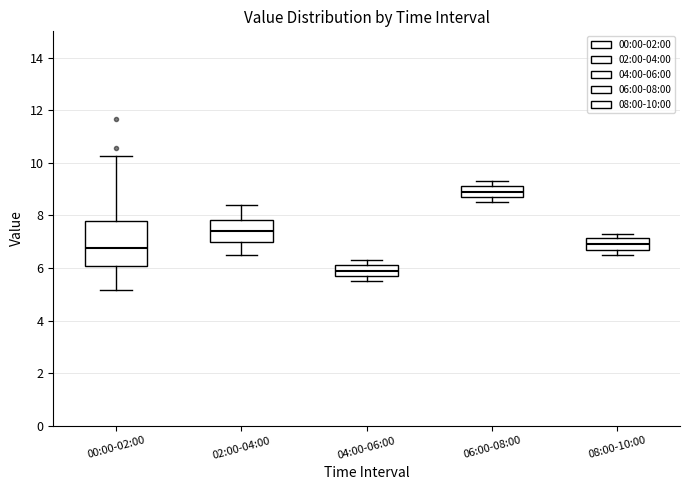

Which box has the highest median line?

06:00-08:00